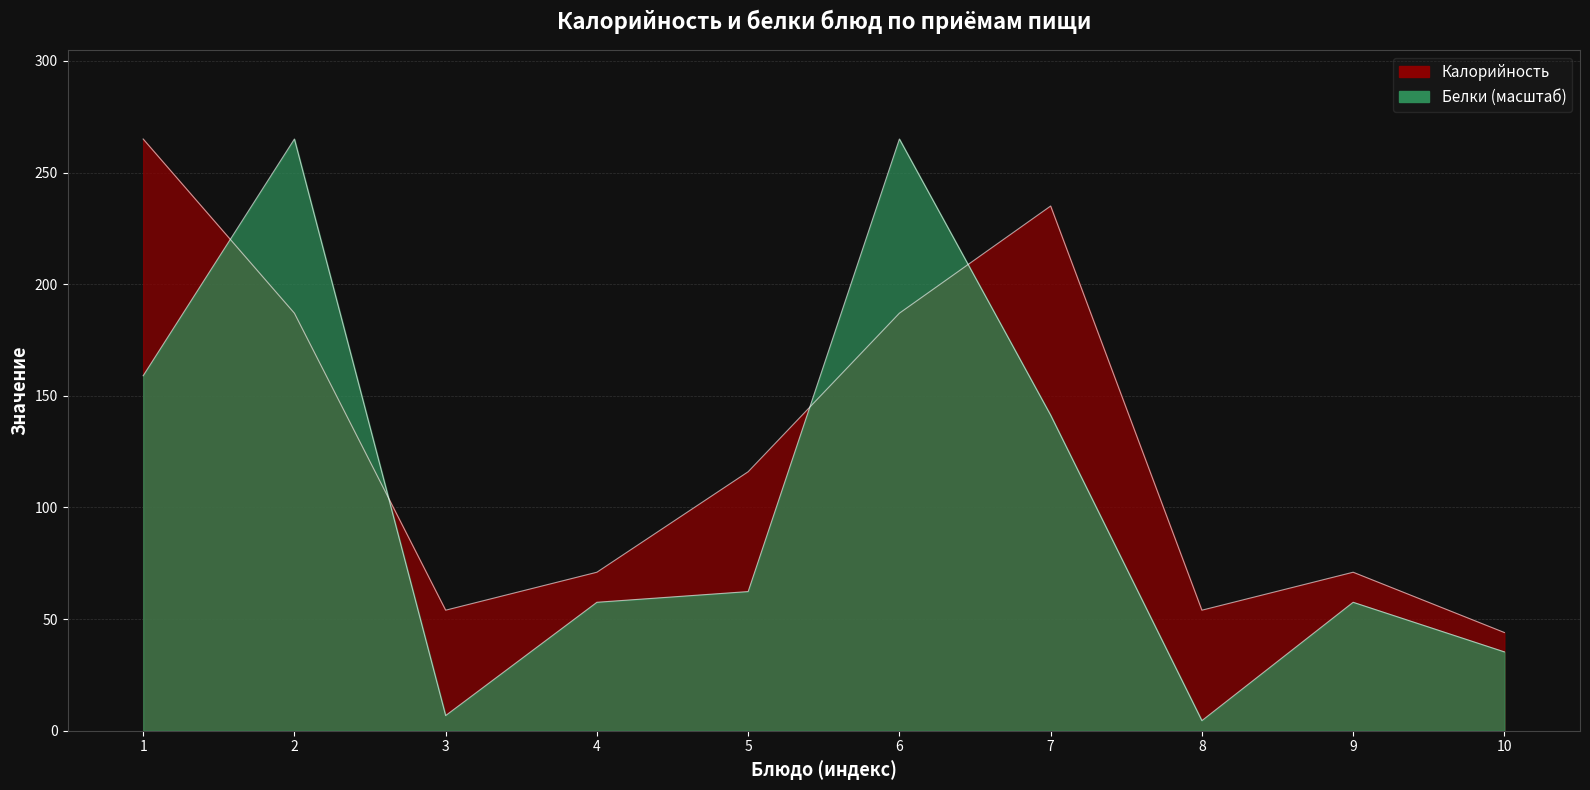

Count the number of data series in this chart.

2